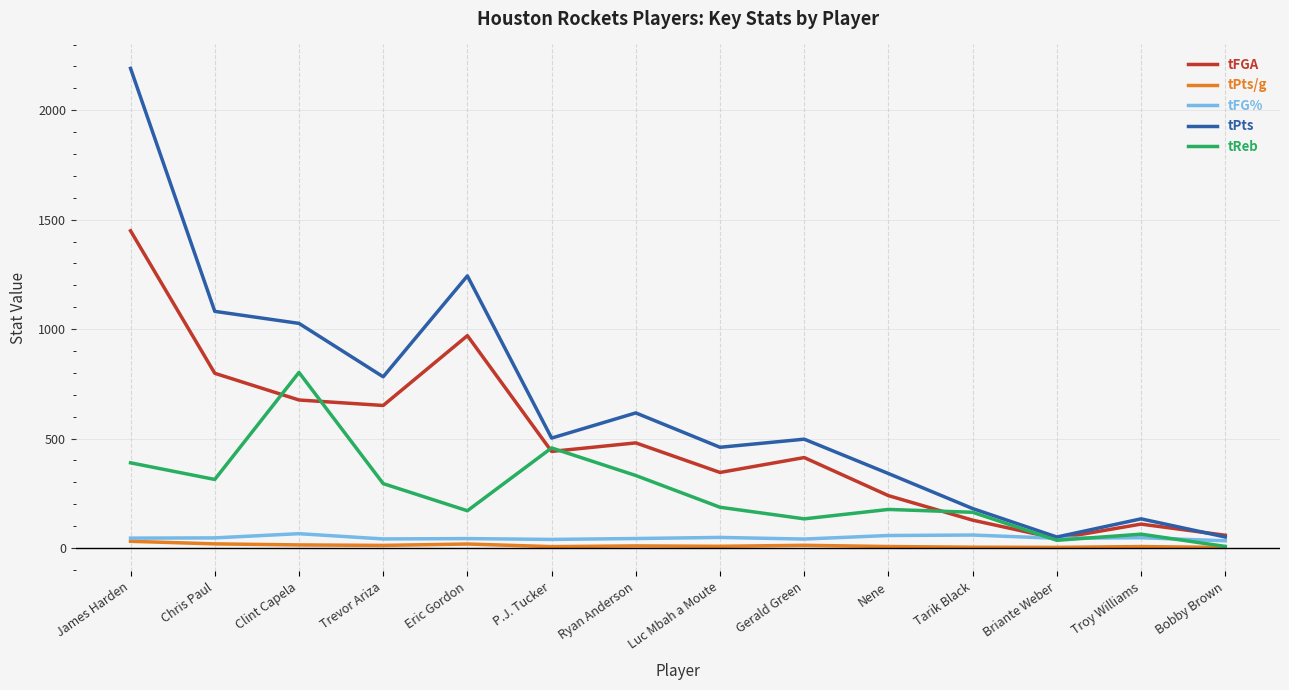

Where does the tReb series first go above 186?

James Harden